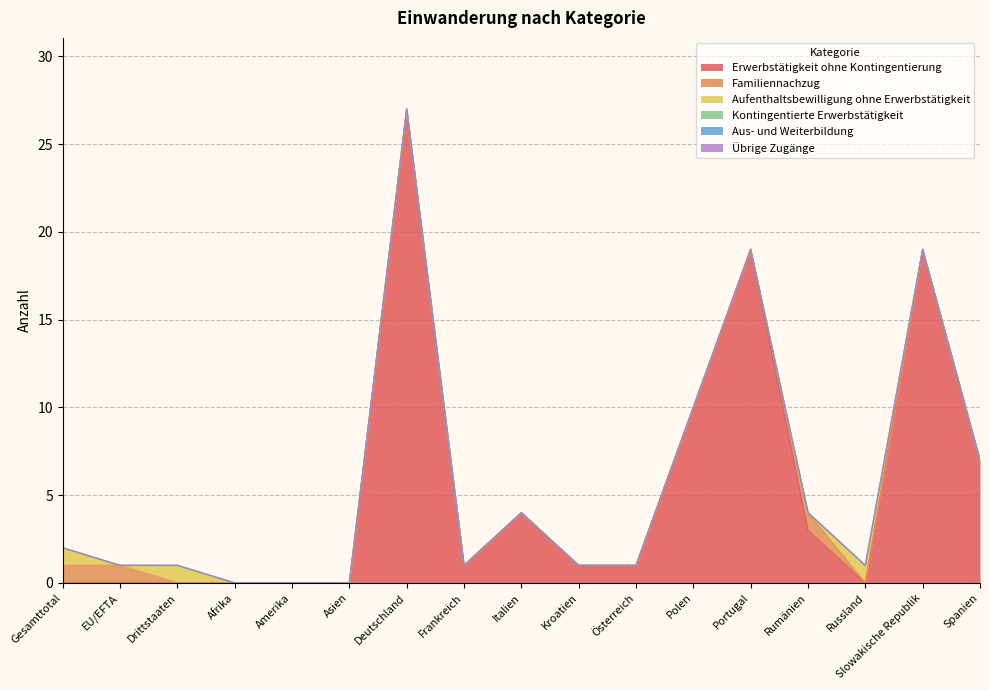

How many series are shown in this chart?

6